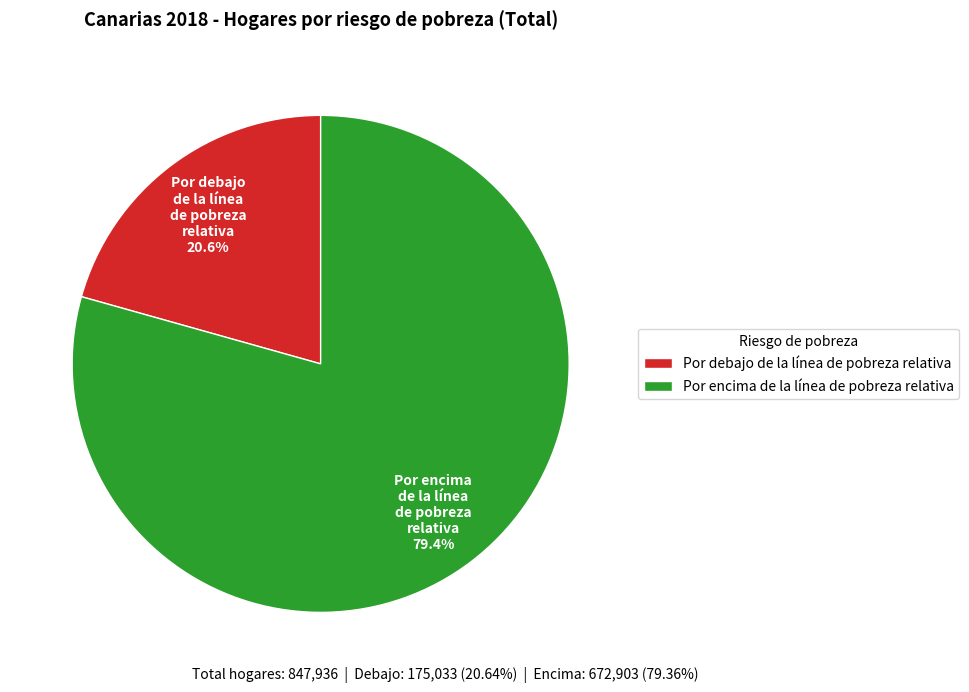

Does any single category account for the majority?

Yes